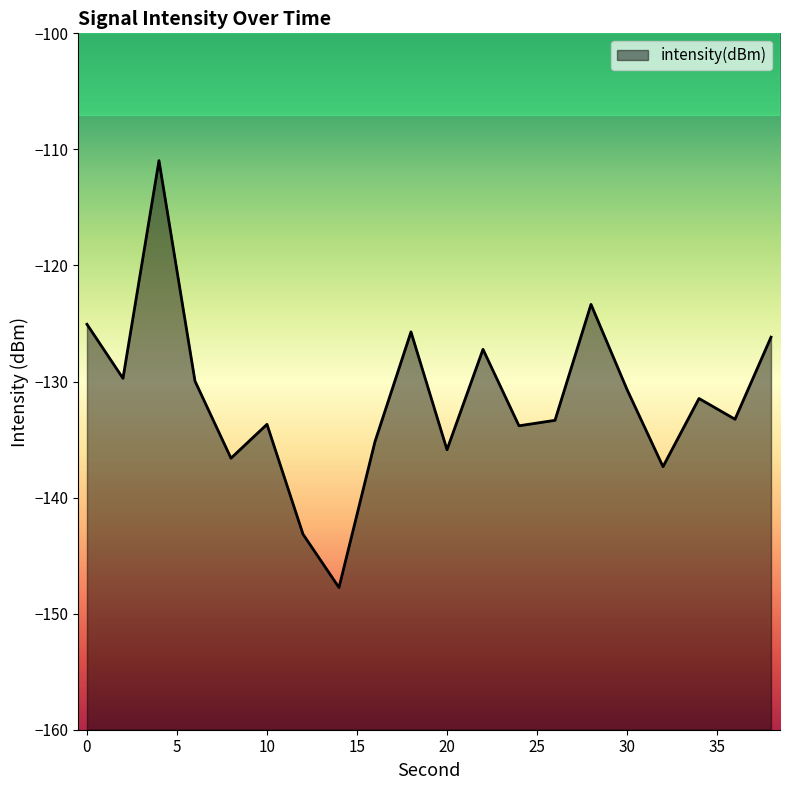

What is the maximum value shown in the chart?

-111.0